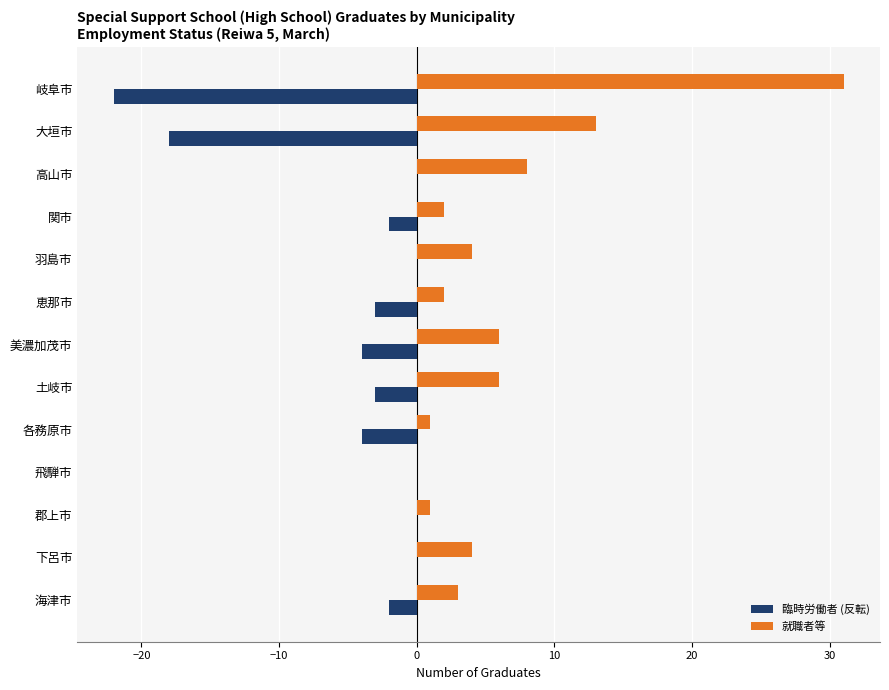

What is the maximum value shown in the chart?

31